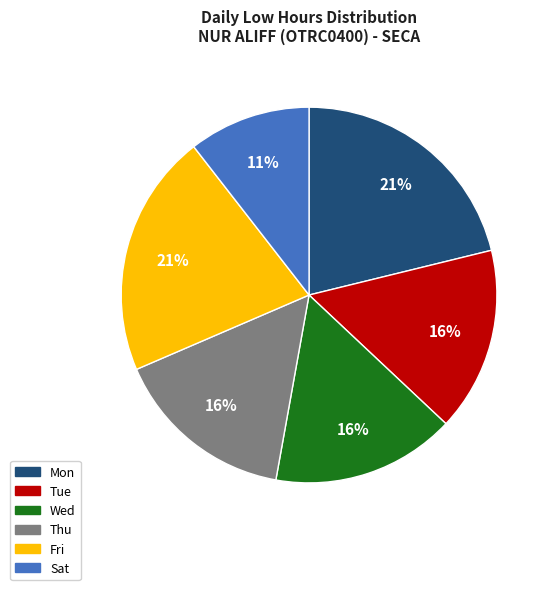

Is there any slice that represents more than half of the pie?

No